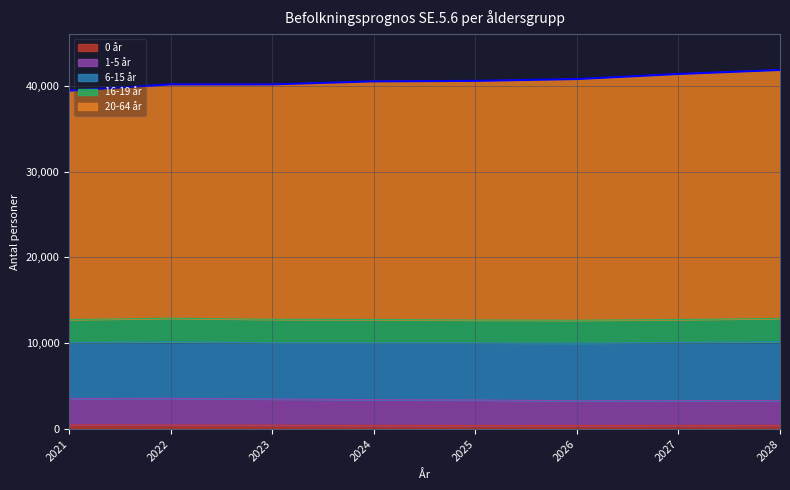

At which category does the chart reach its peak across all series?

2028